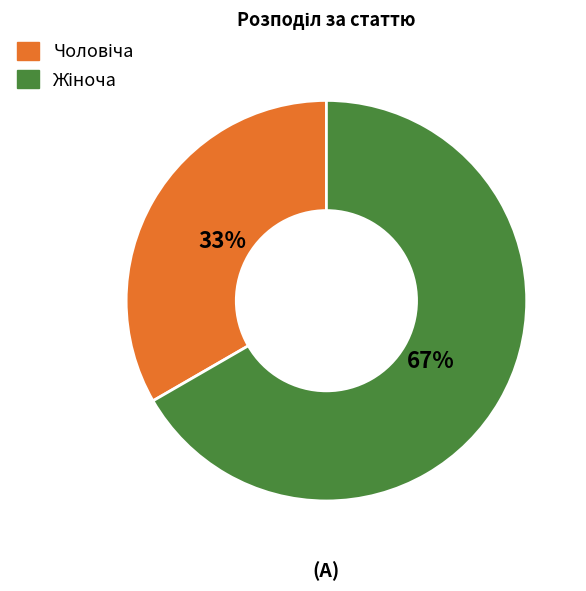

Is there any slice that represents more than half of the pie?

Yes